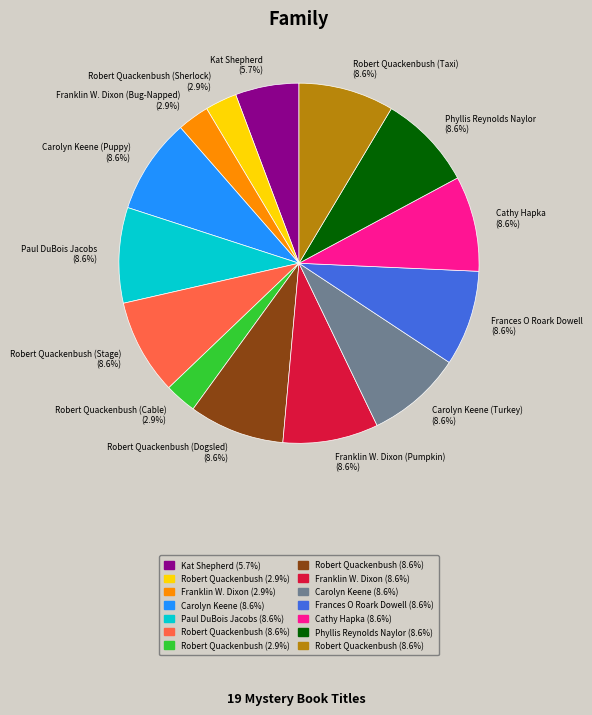

What percentage is NOT represented by Robert Quackenbush (Sherlock)?

97.1%